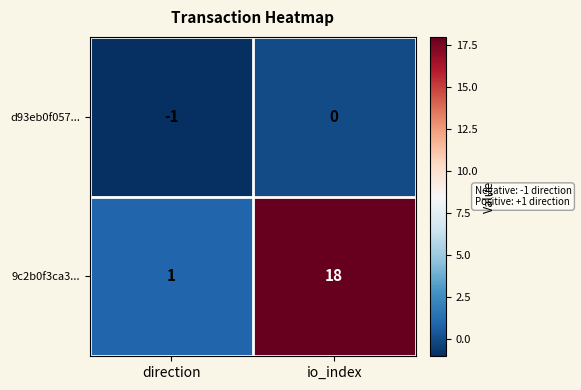

The value of 9c2b0f3ca3... at direction is 1. True or false?

True